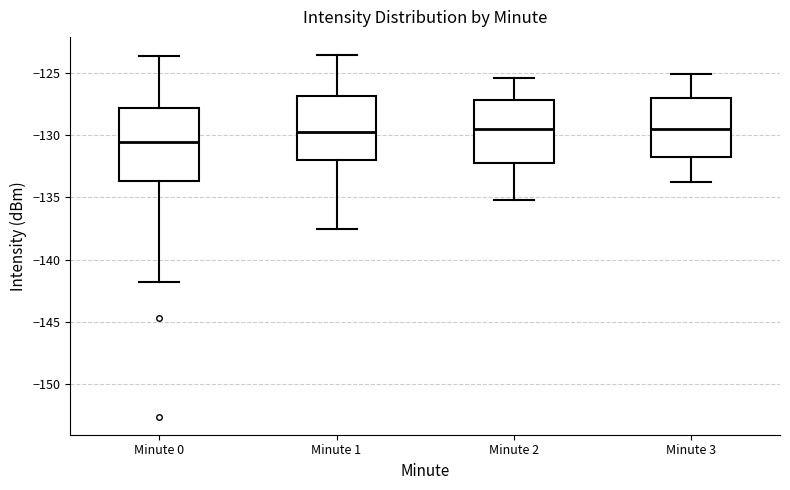

Where does the lower whisker of the box for Minute 0 end on the y-axis? The values are not printed on the chart, so give them approximately, as read against the axis.

-142.0